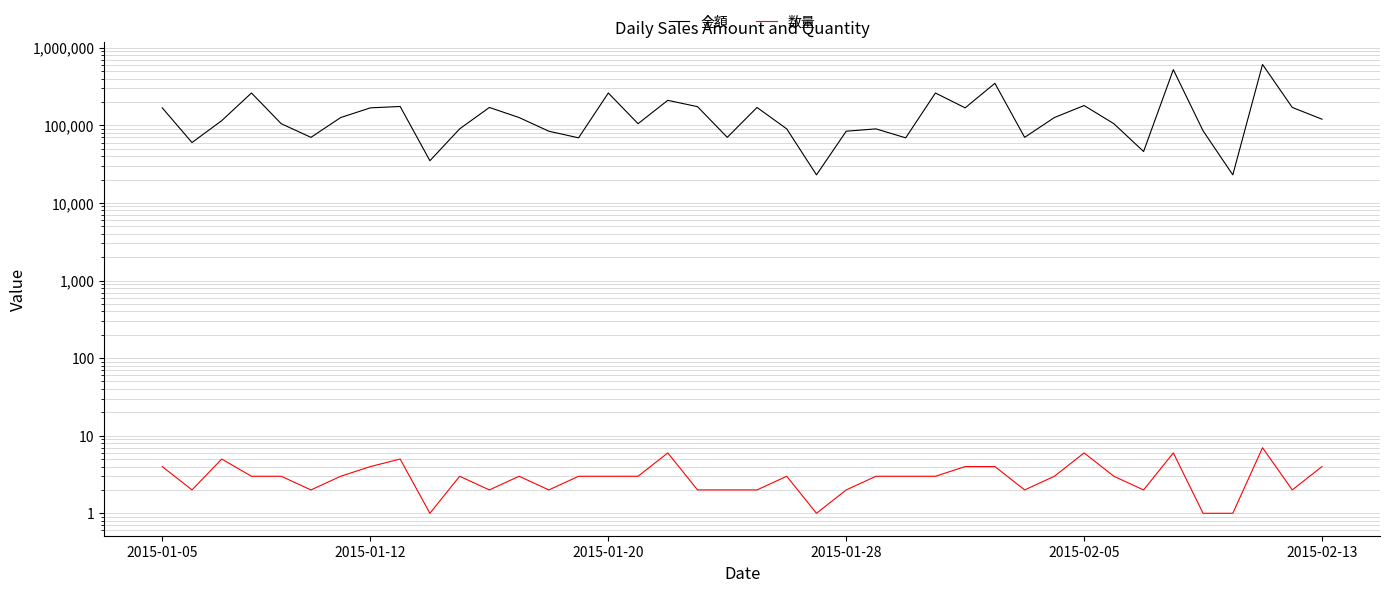

Which series has the largest range (max minus min)?

金額